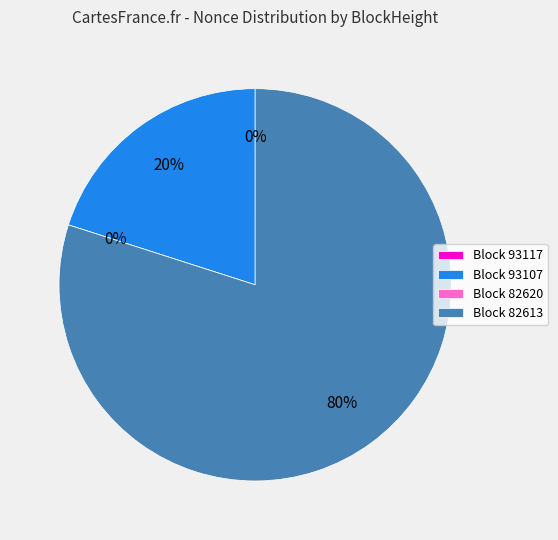

What is the change in value from 82620 to 82613?

+43765